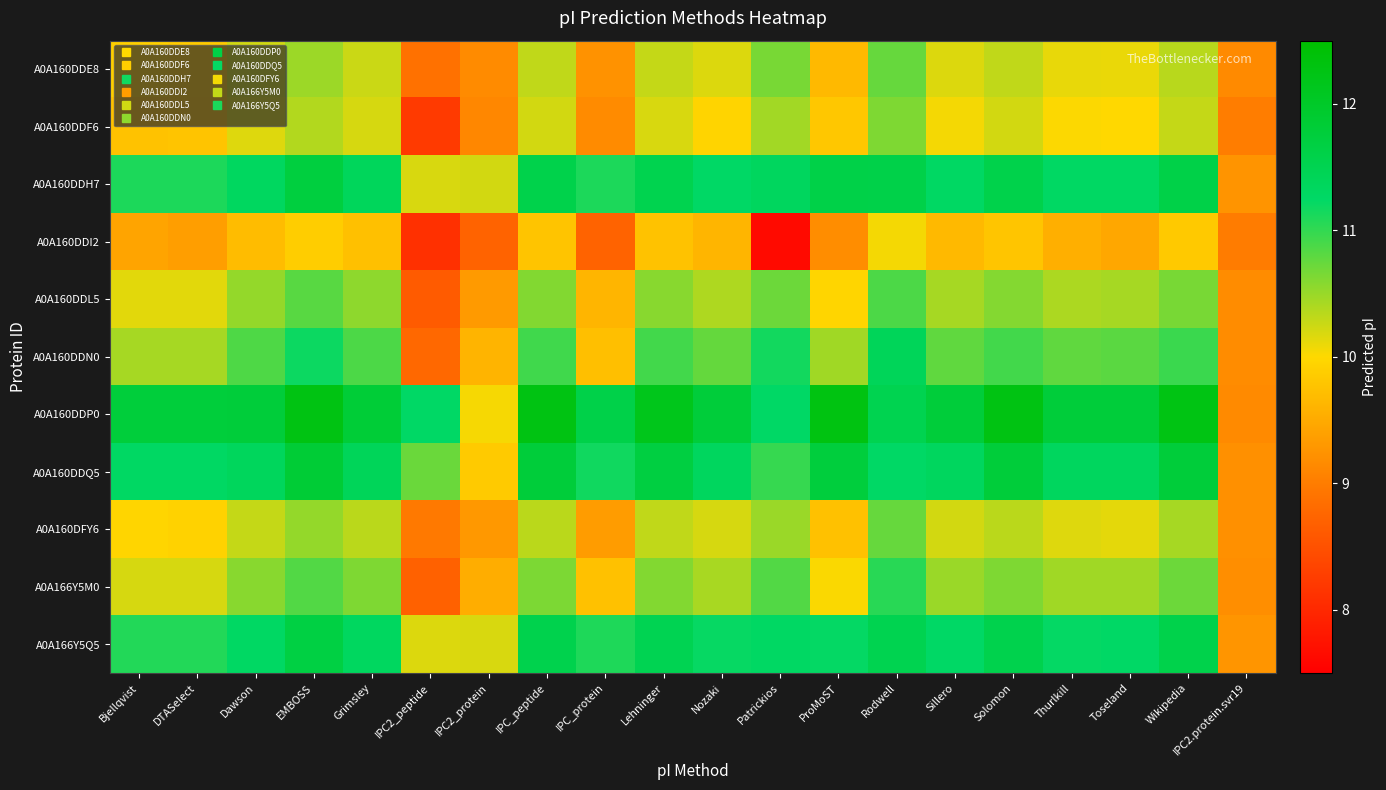

Which series has the largest range (max minus min)?

A0A160DDP0